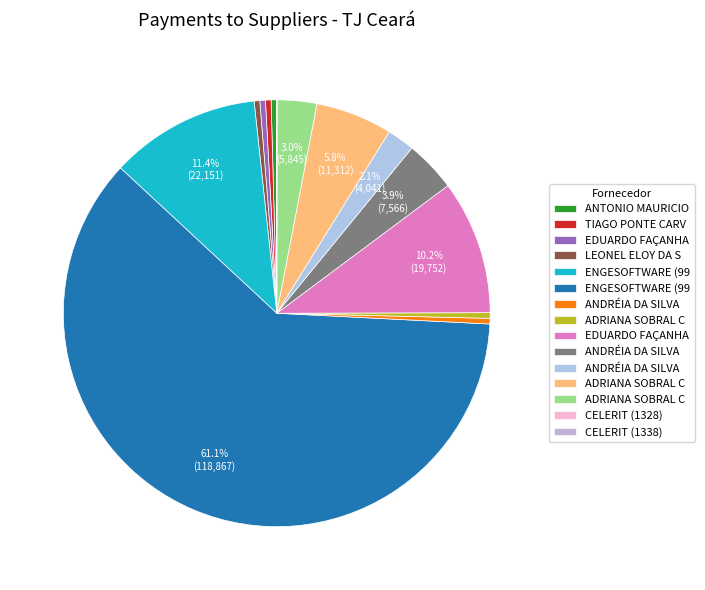

Count the number of slices in the pie.

15